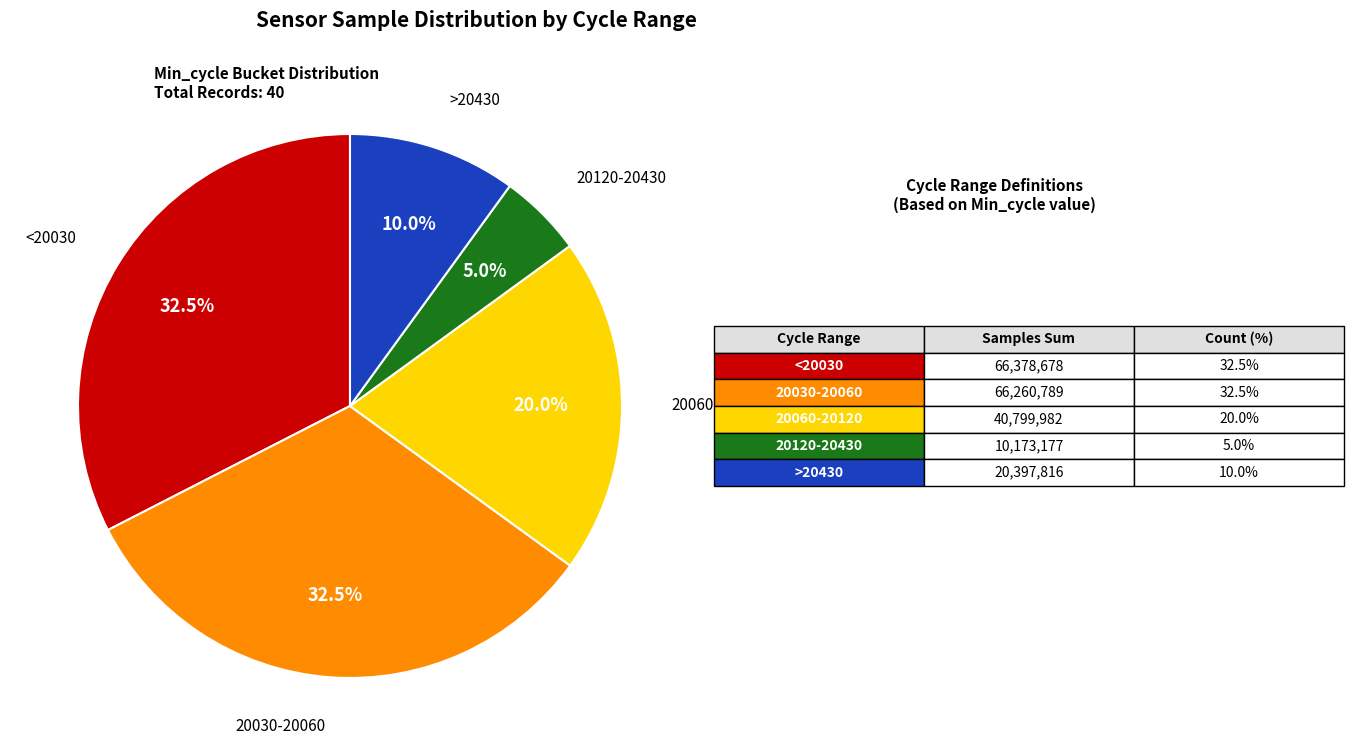

Is there a majority slice in this chart?

No